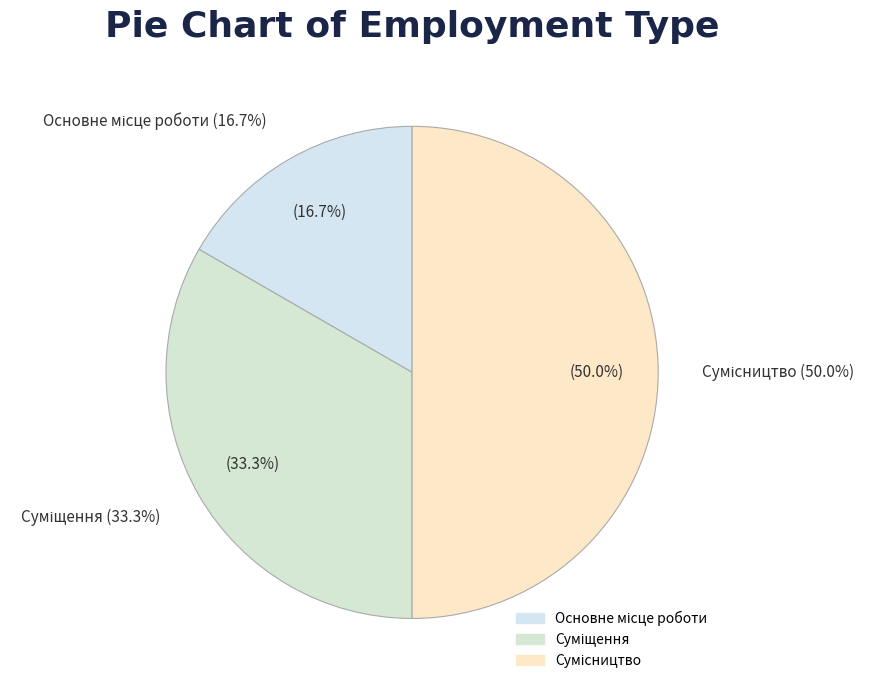

Combined, do Сумісництво and Суміщення account for over 50%?

Yes